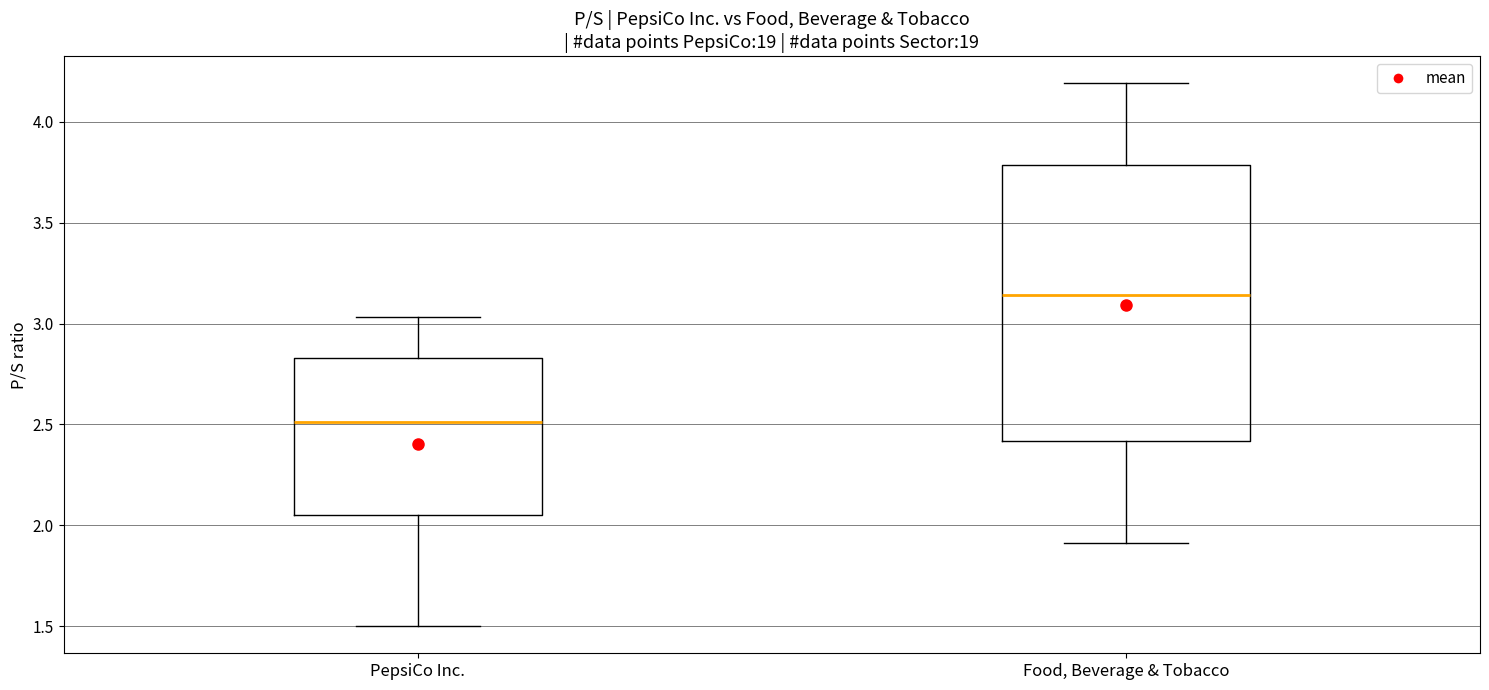

Reading left to right, read every box against the y-axis: the position of its median line, the range the box covers, and the ends of its whiskers. The values are not printed on the chart, so give them approximately, as read against the axis.

PepsiCo Inc.: median 2.50, box 2.05 to 2.85, whiskers 1.50 to 3.05
Food, Beverage & Tobacco: median 3.15, box 2.40 to 3.80, whiskers 1.90 to 4.20